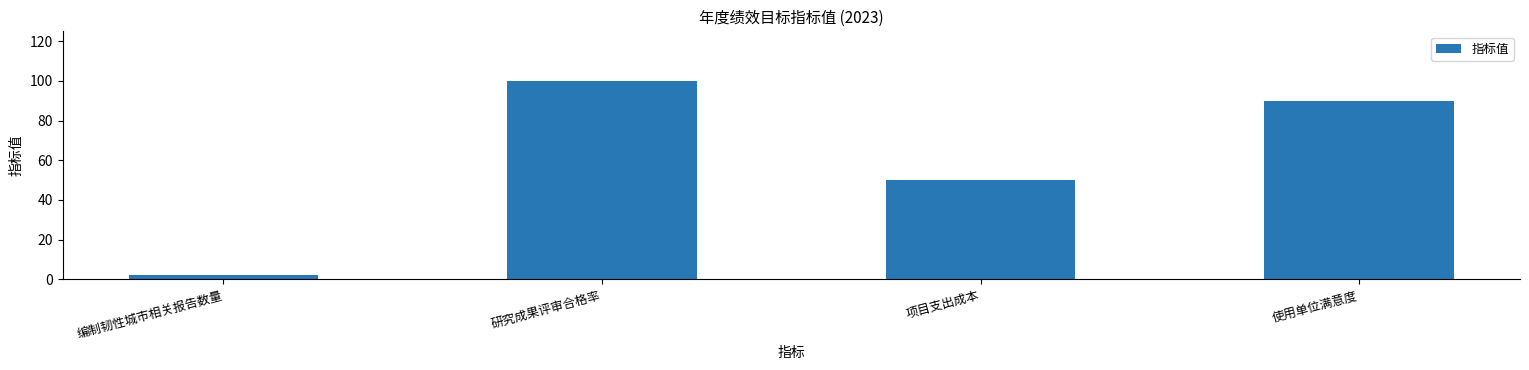

What is the label of the 1st bar from the right?

使用单位满意度